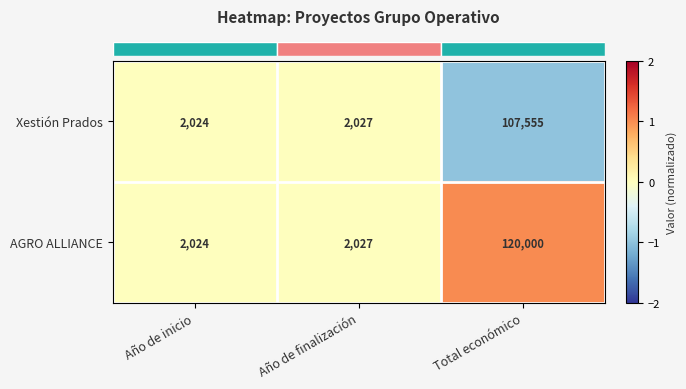

List the series in order of their peak value, lowest first.

Xestión Prados, AGRO ALLIANCE